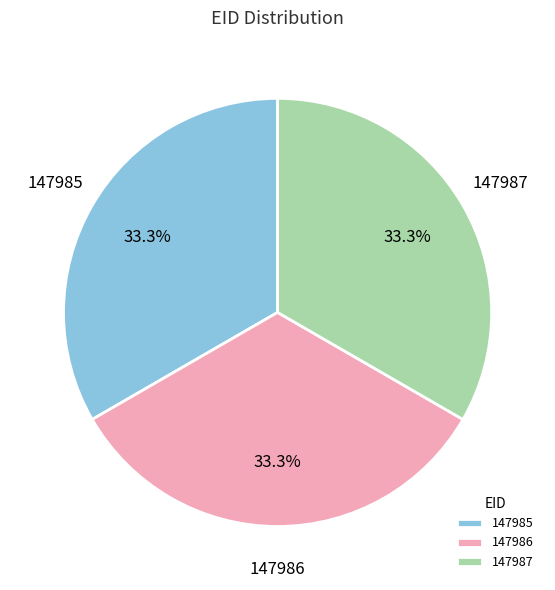

What percentage do 147985 and 147986 together represent?

66.7%